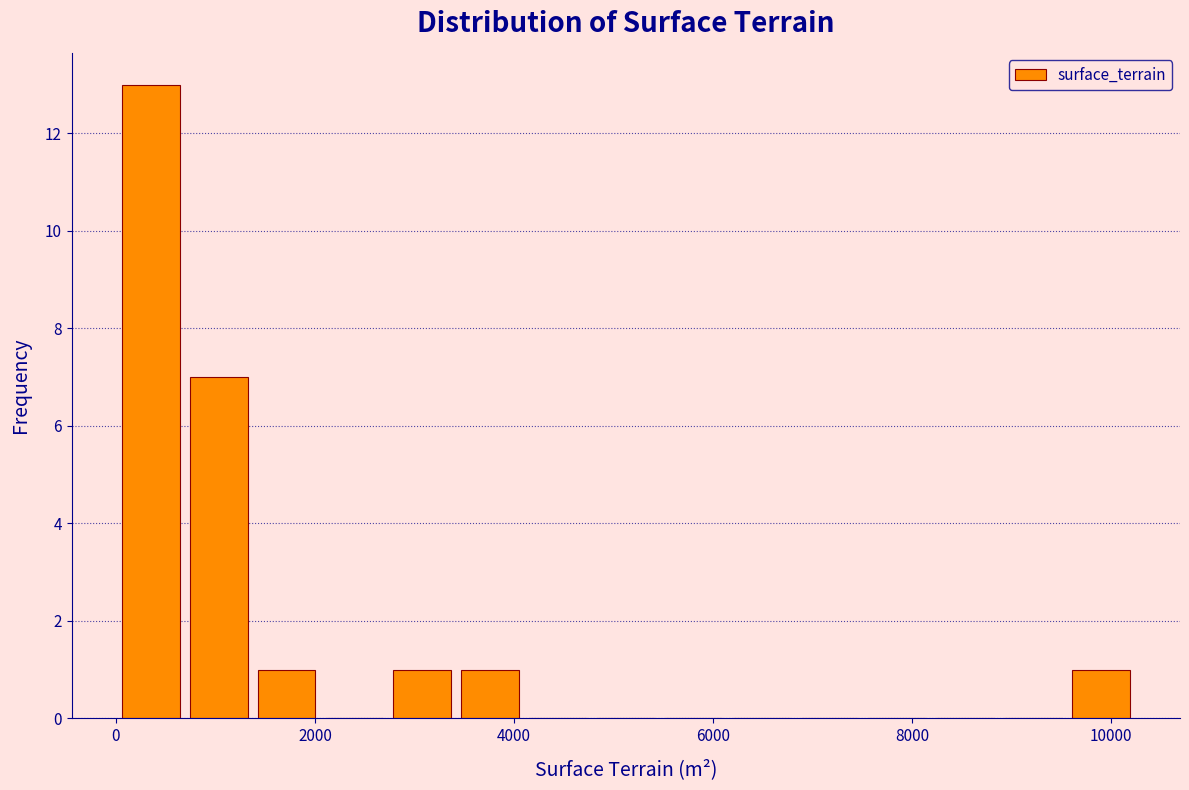

Read against the x-axis, roughly where is the centre of the tallest bar?

400